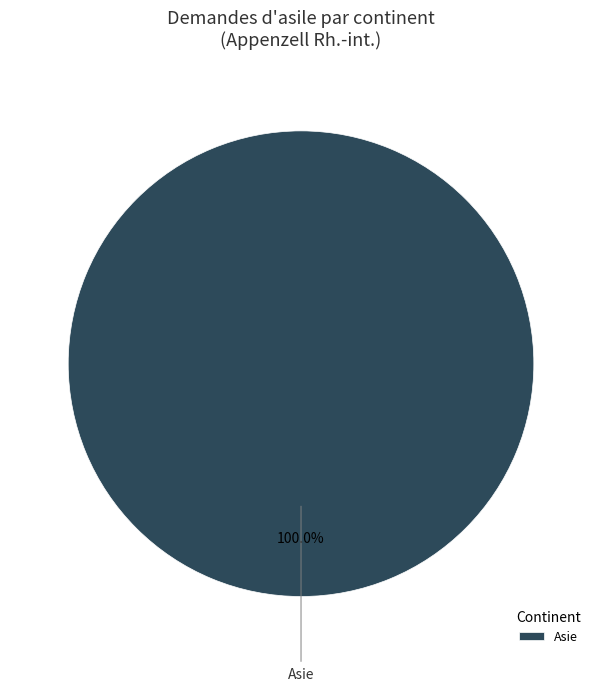

Count the number of slices in the pie.

1